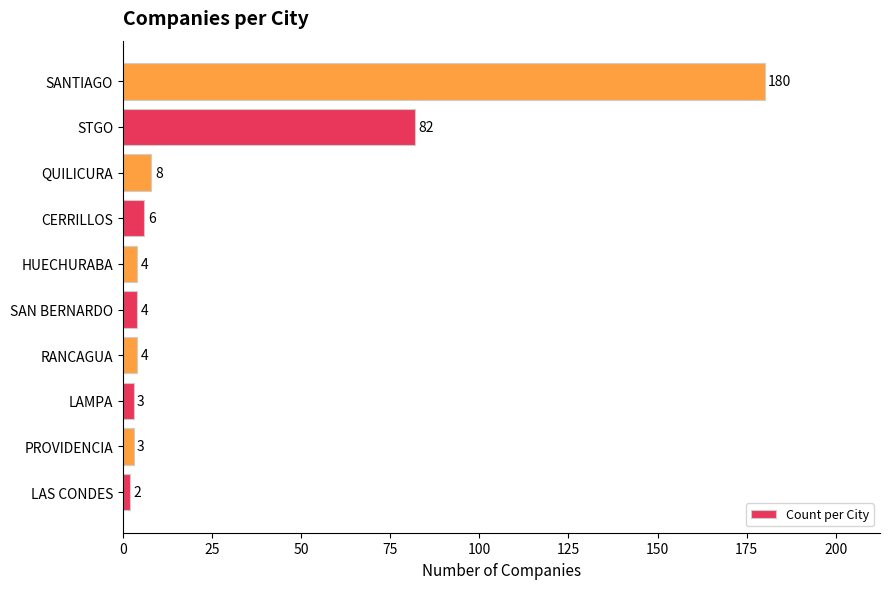

Which category has the highest value across all series?

SANTIAGO